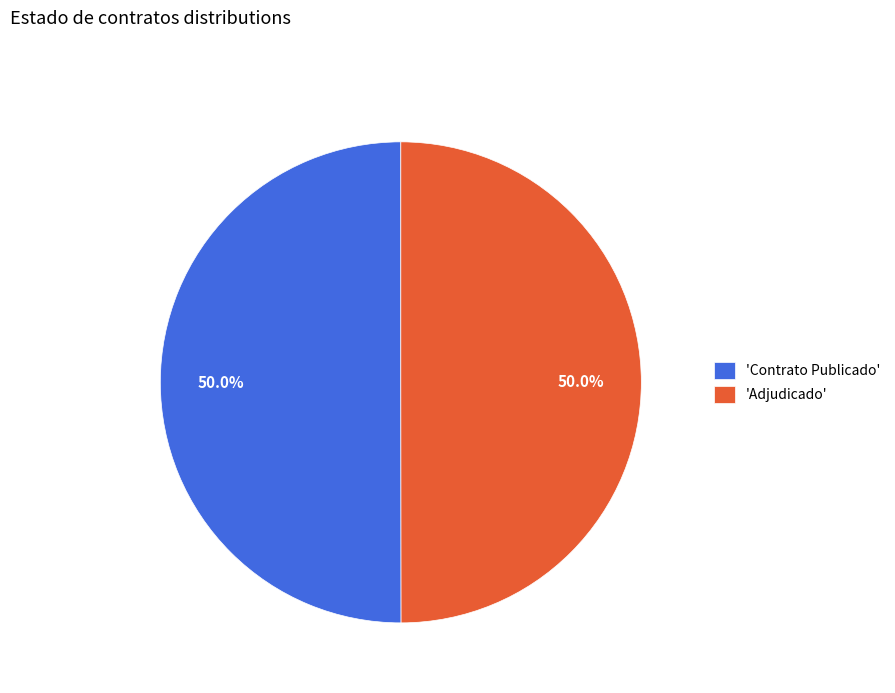

Approximately how many times larger is the value at 'Adjudicado' compared to 'Contrato Publicado'?

1.0